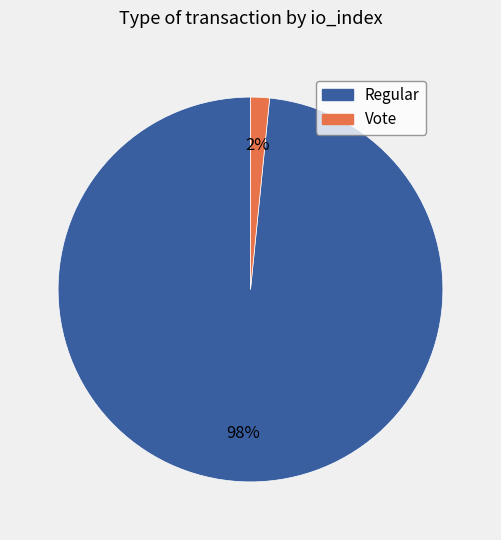

Is the sum of Regular and Vote greater than half?

Yes